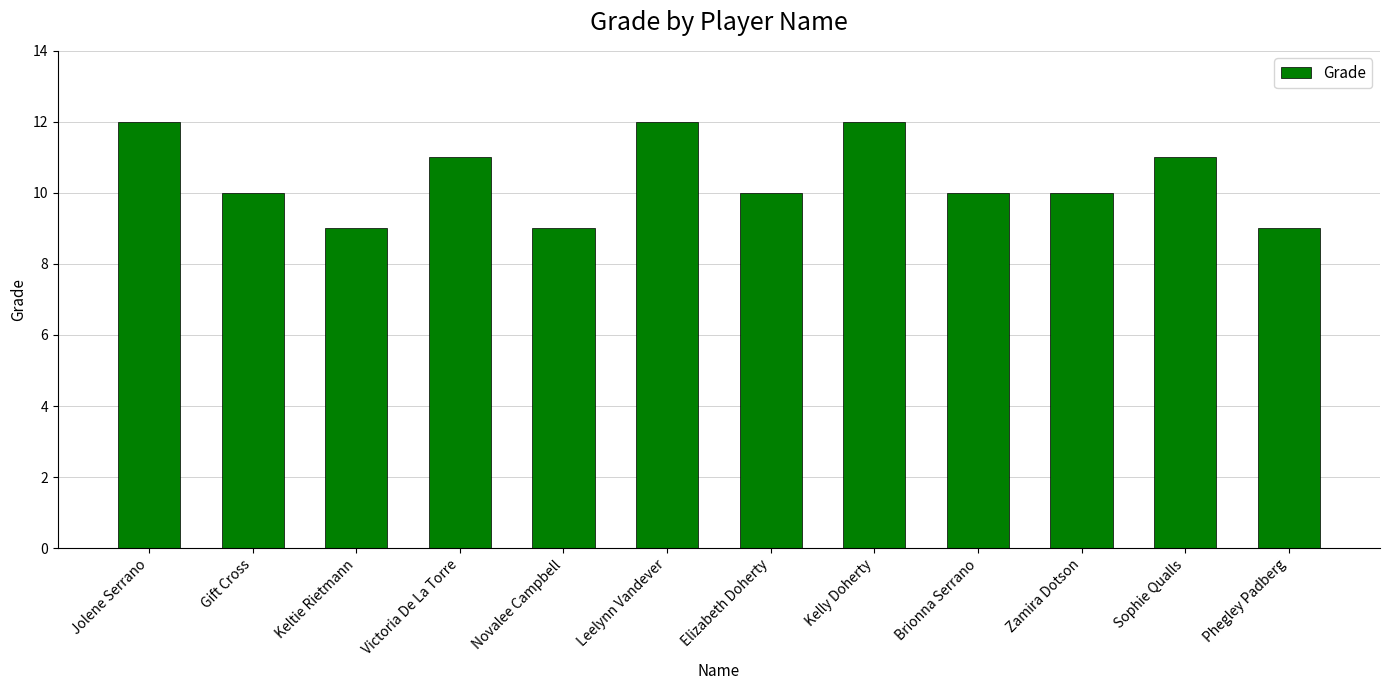

What is the value of the 8th bar from the left?

12